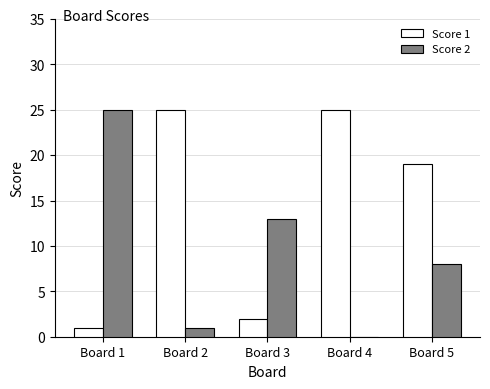

How many series are shown in this chart?

2